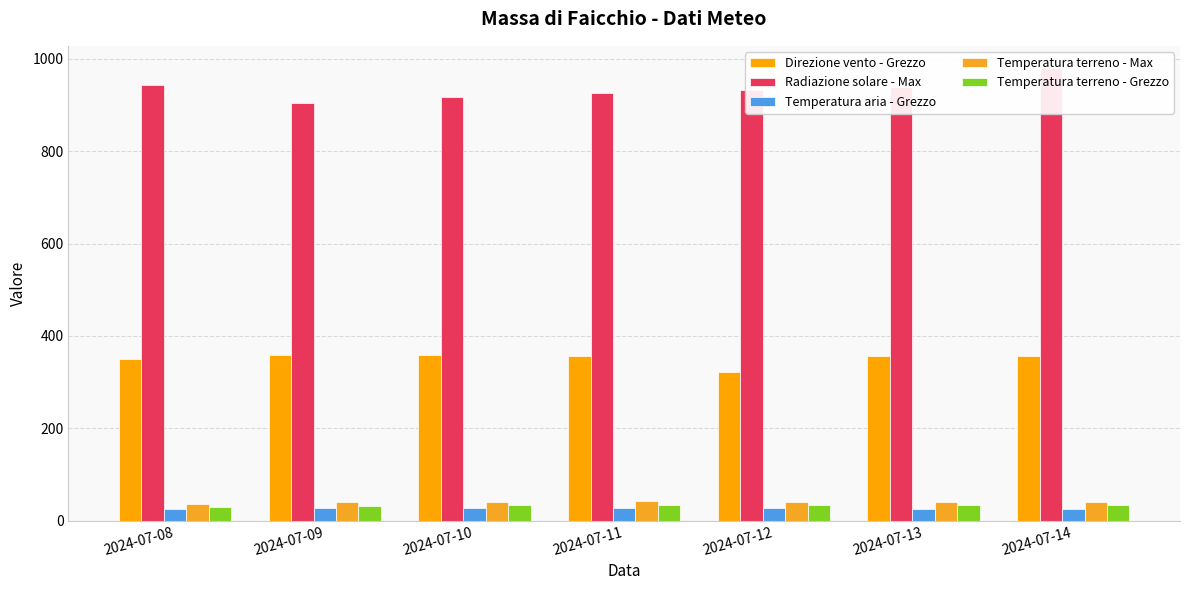

Is it true that Temperatura aria - Grezzo equals 27.1 at 2024-07-09?

True